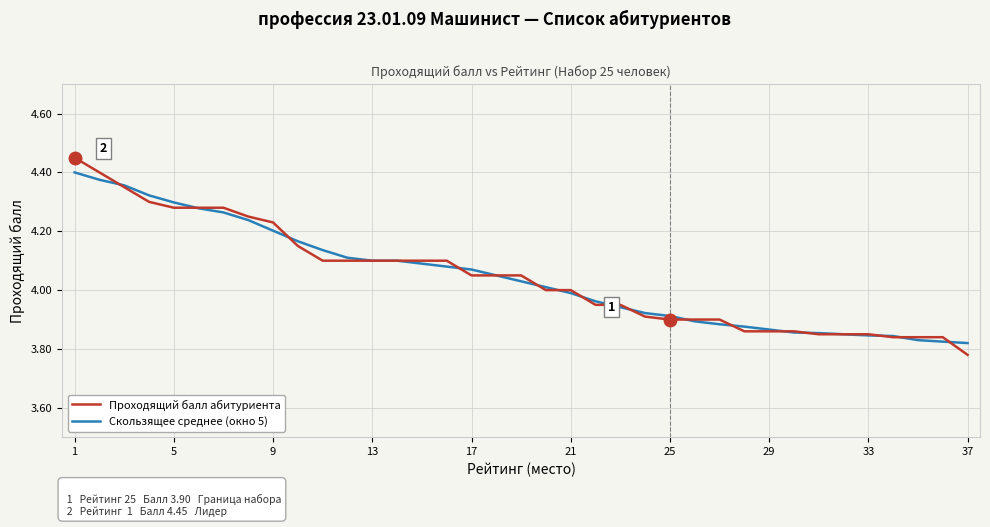

Which series has the widest spread of values?

Проходящий балл абитуриента